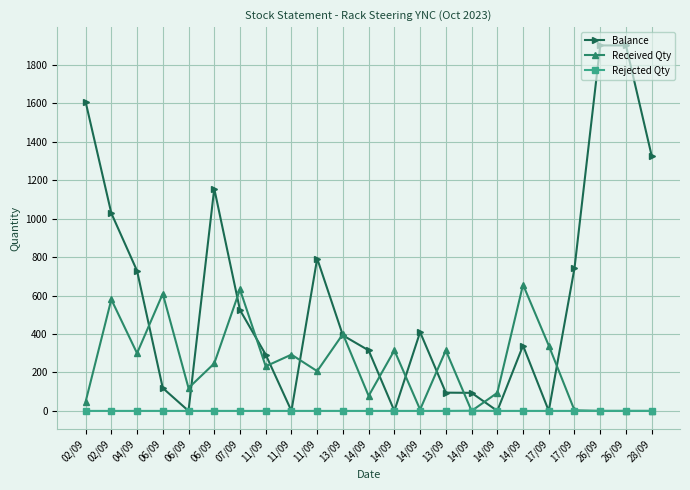

What is the difference between the maximum and minimum values in the Balance series?

1902